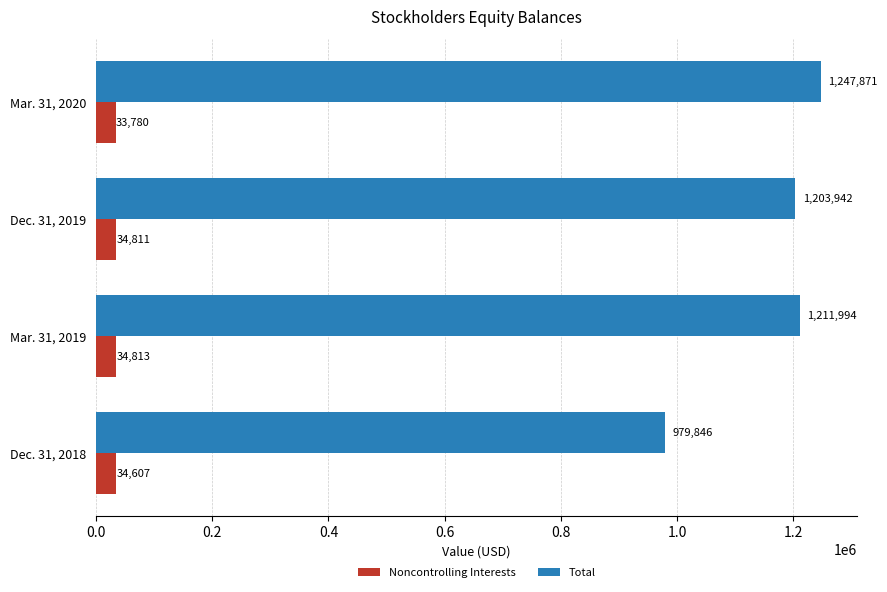

List the series in order of their overall mean, highest first.

Total, Noncontrolling Interests